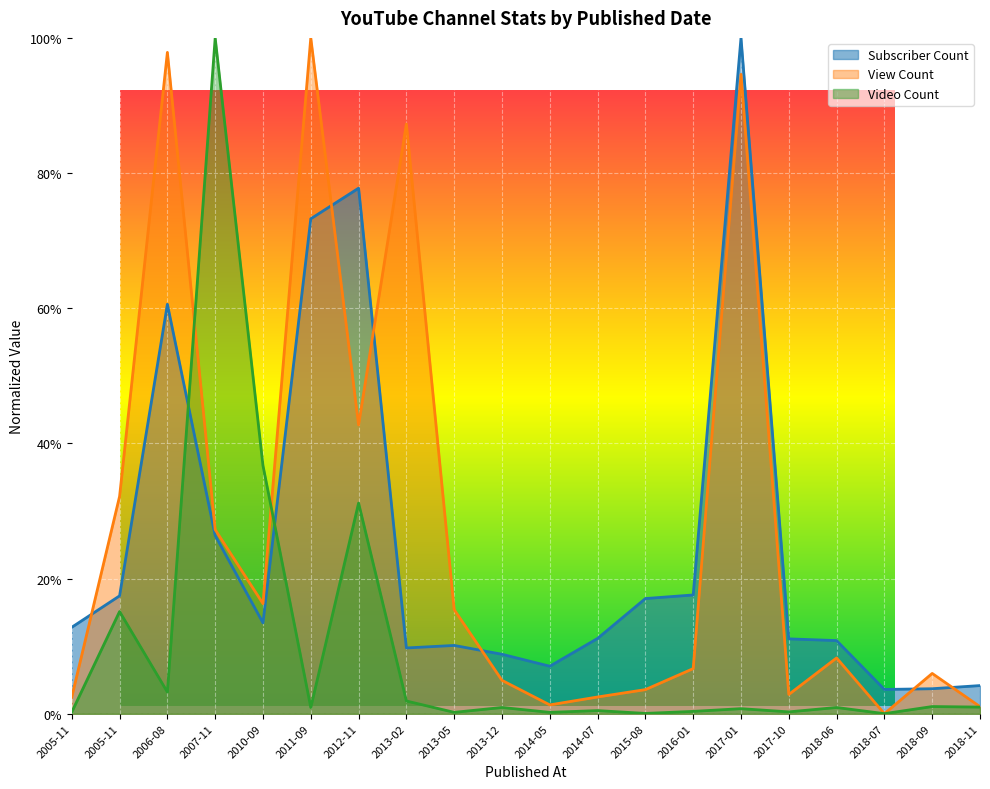

In Subscriber Count, how many points are higher than both neighbors (excluding endpoints)?

4